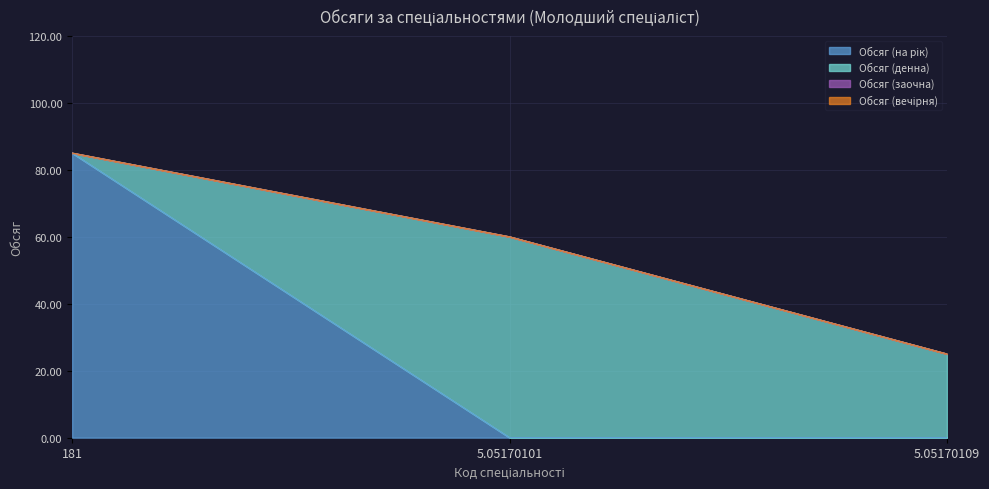

Where is Обсяг (вечірня) nearest to the value 0?

181